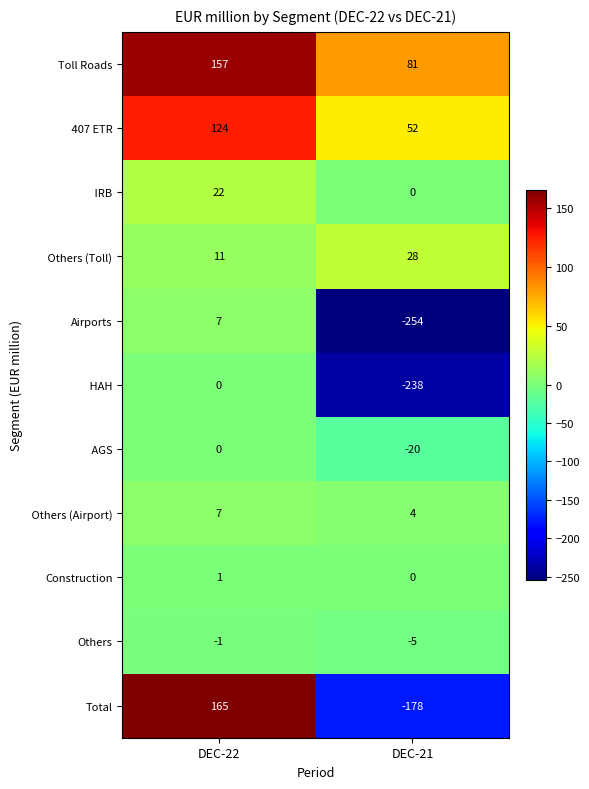

The Airports series shows -418 at DEC-21. True or false?

False